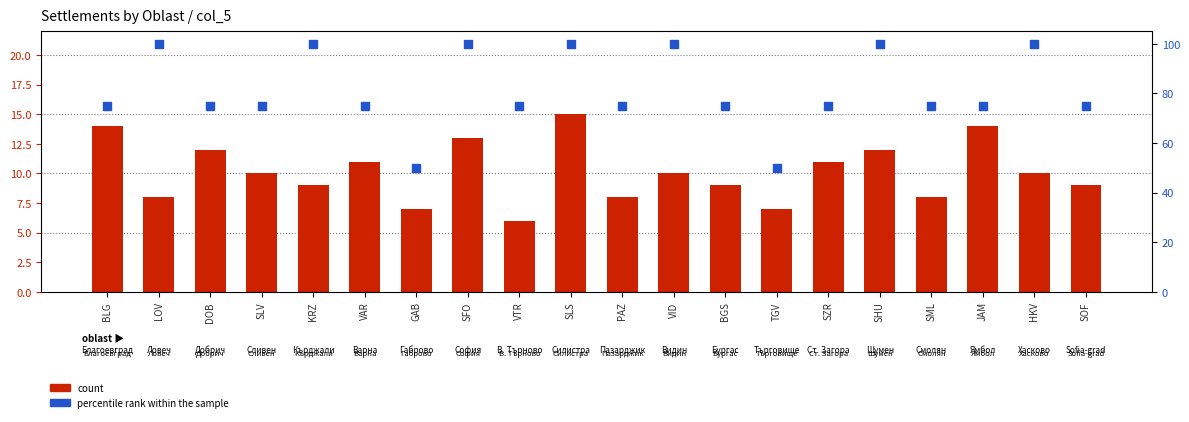

Which series reaches the minimum Y coordinate?

count